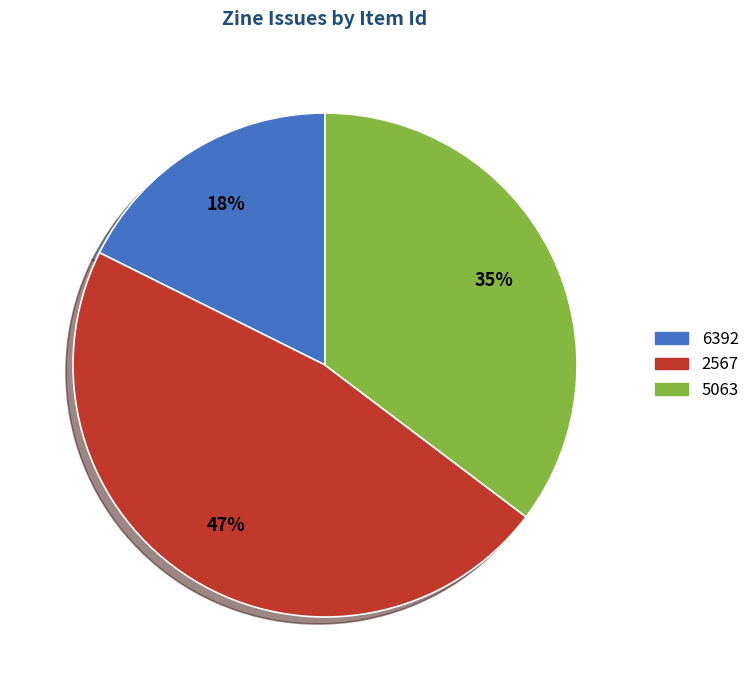

To the nearest percent, what is the average slice percentage?

33%